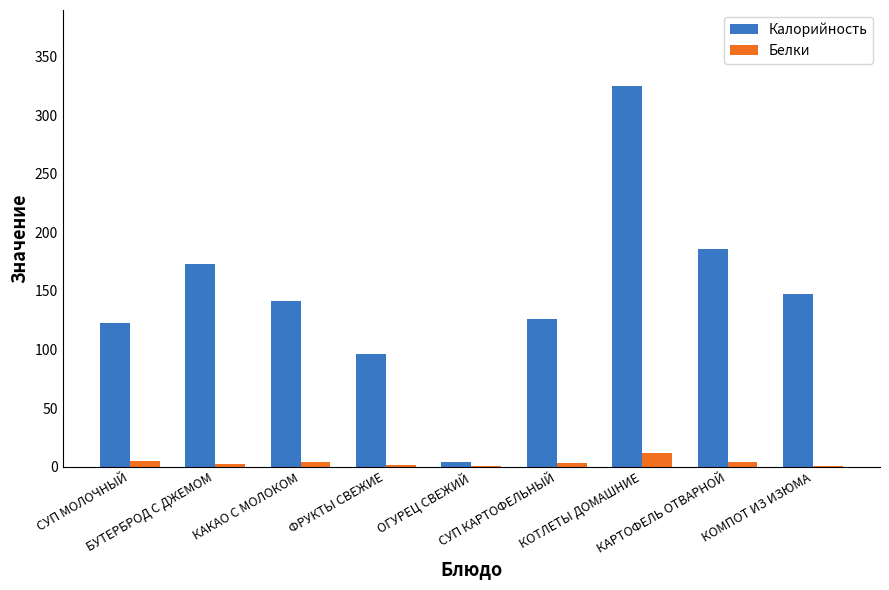

What is the maximum value for Калорийность?

325.1